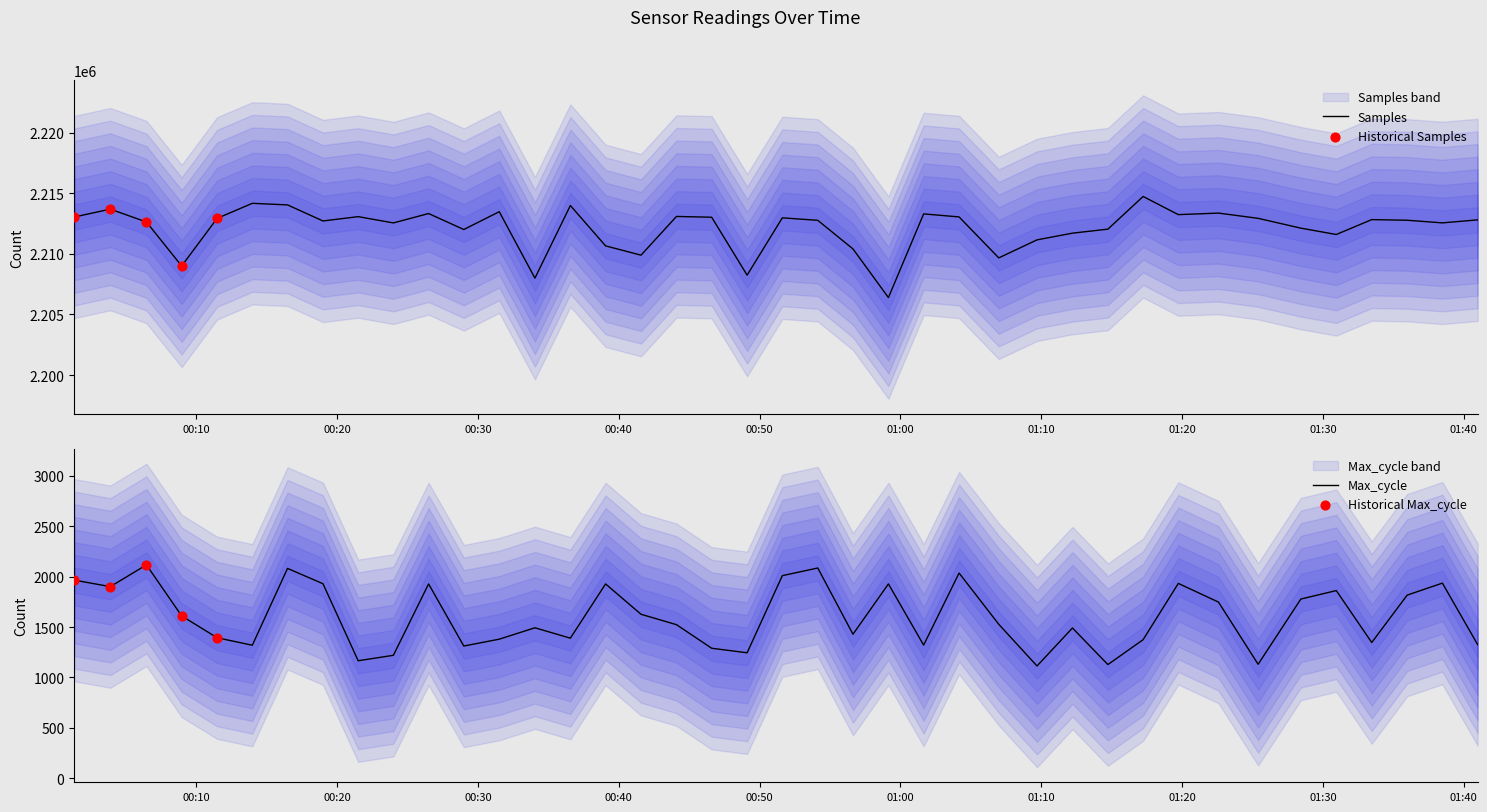

Which series has the largest total across all categories?

Samples